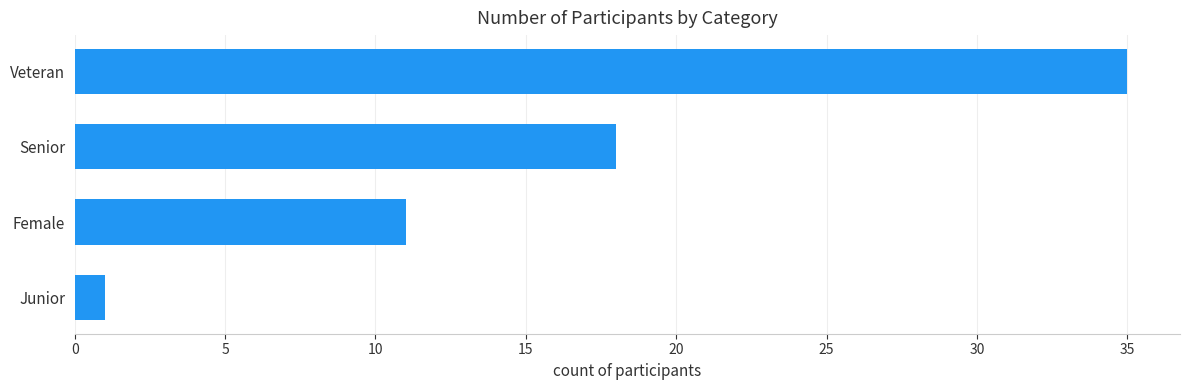

Reading bottom to top, list all the values displayed in this chart.

Junior=1	Female=11	Senior=18	Veteran=35